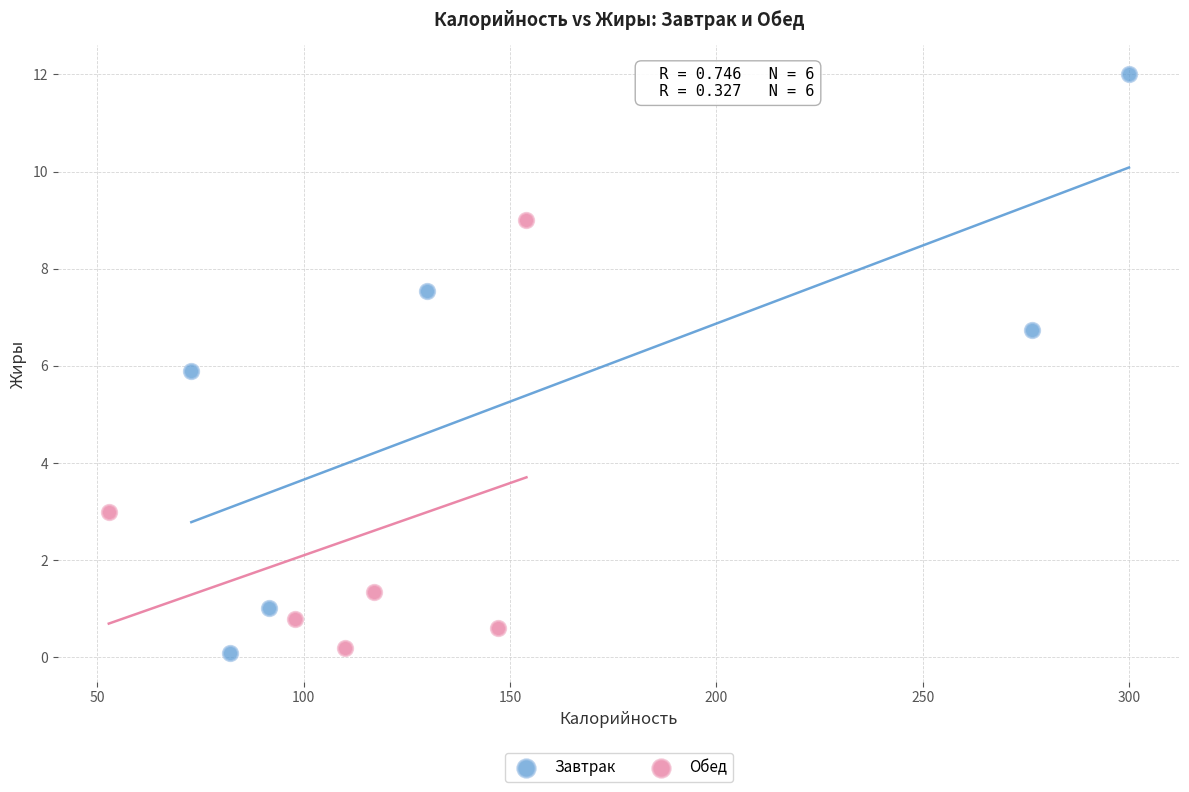

Which series reaches the maximum Y coordinate?

Завтрак